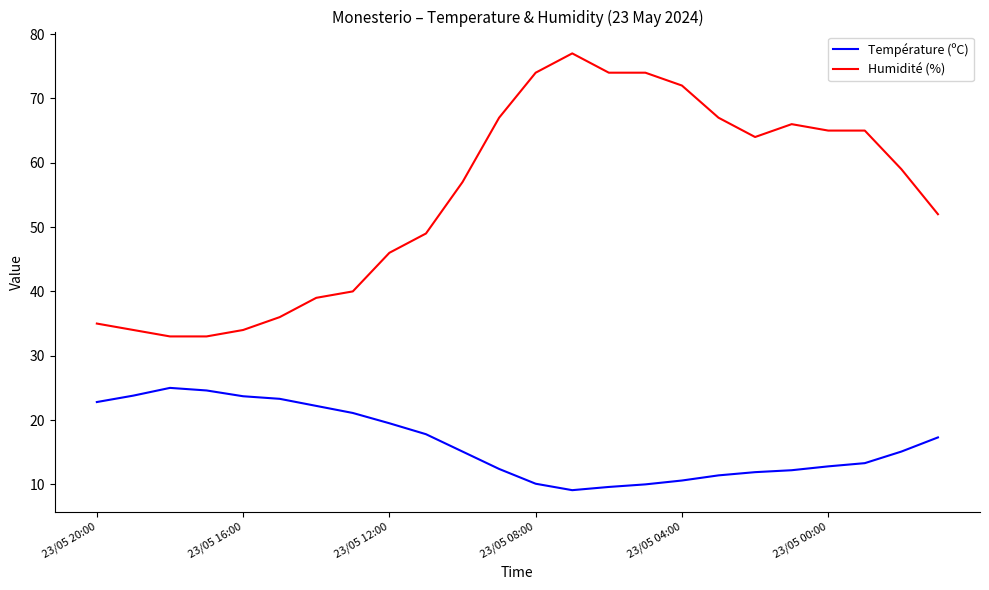

True or false: Humidité (%) and Température (ºC) intersect in this chart.

False